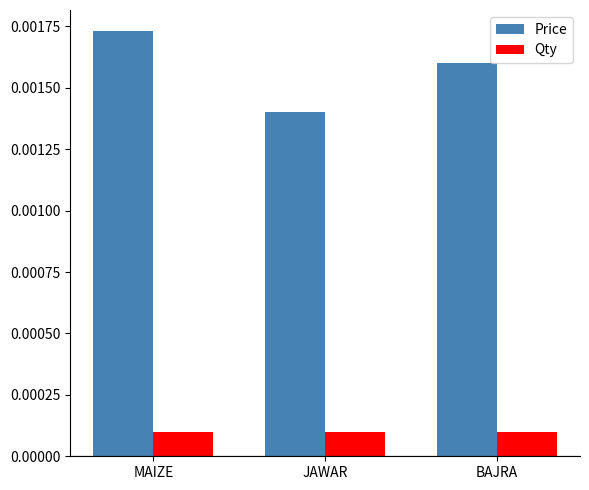

Which category has the highest value in the Price series?

MAIZE